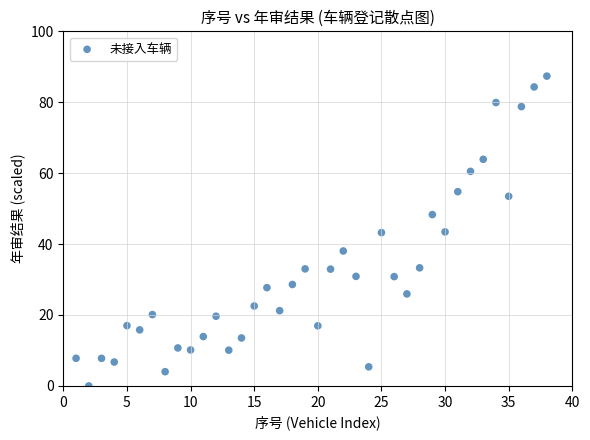

What is the range of Y values (max minus min)?

87.4